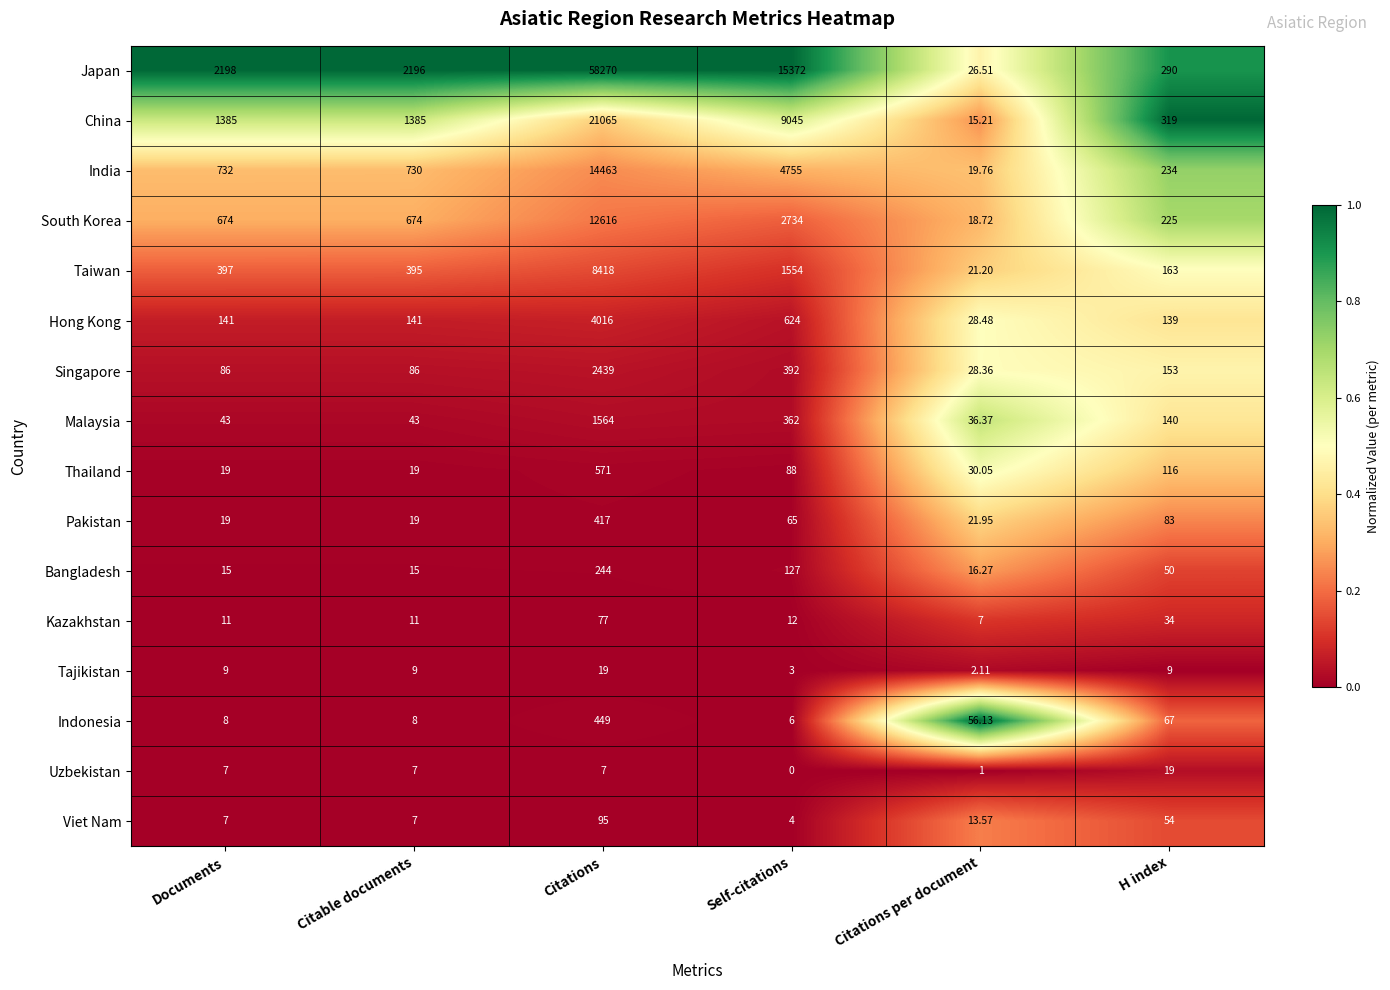

Which series changed the most between Documents and Self-citations?

Japan